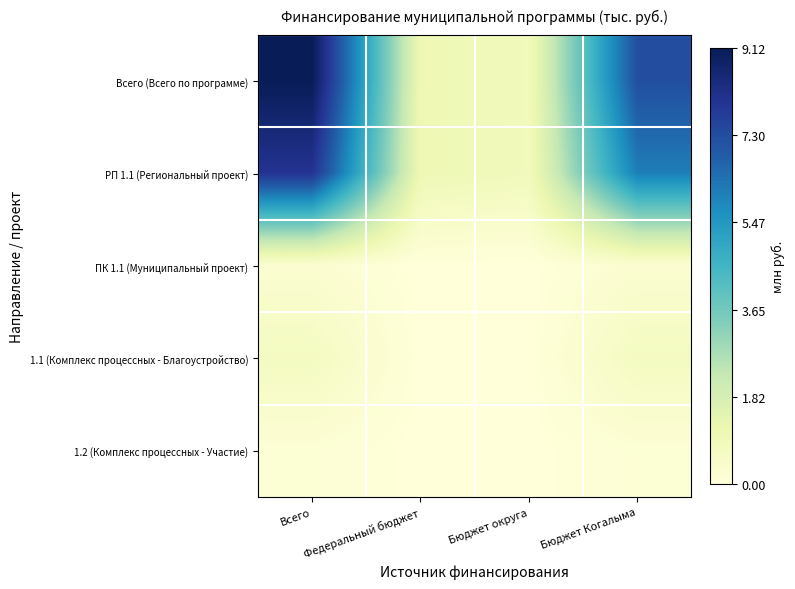

Rank the series at Всего from lowest to highest value.

1.2 (Комплекс процессных - Участие), ПК 1.1 (Муниципальный проект), 1.1 (Комплекс процессных - Благоустройство), РП 1.1 (Региональный проект), Всего (Всего по программе)